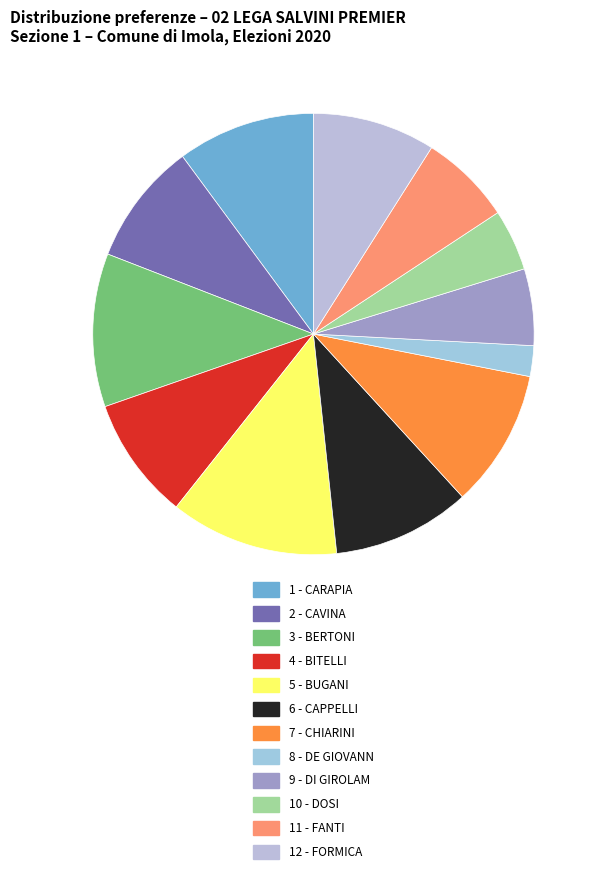

Approximately how many times larger is the value at 11 - FANTI compared to 8 - DE GIOVANN?

3.0